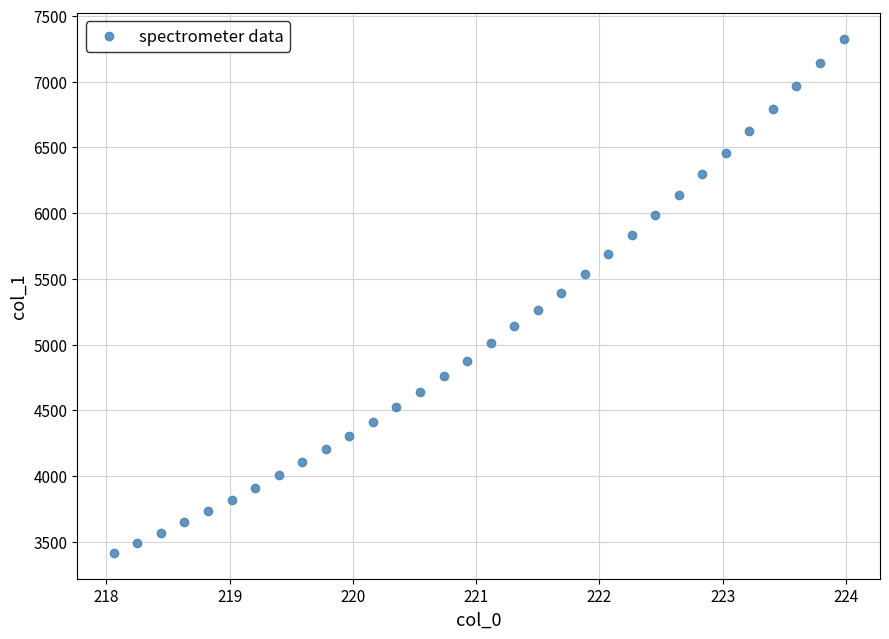

What is the range of Y values (max minus min)?

3912.7